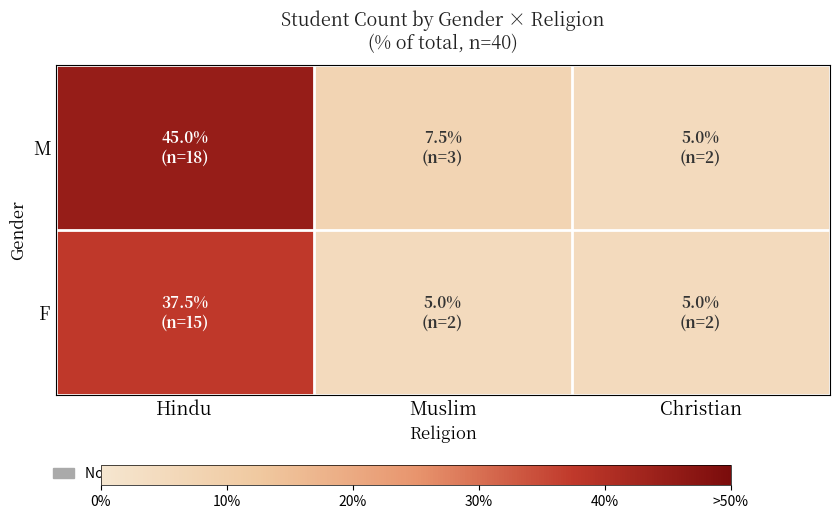

Rank the series at Hindu from highest to lowest value.

M, F